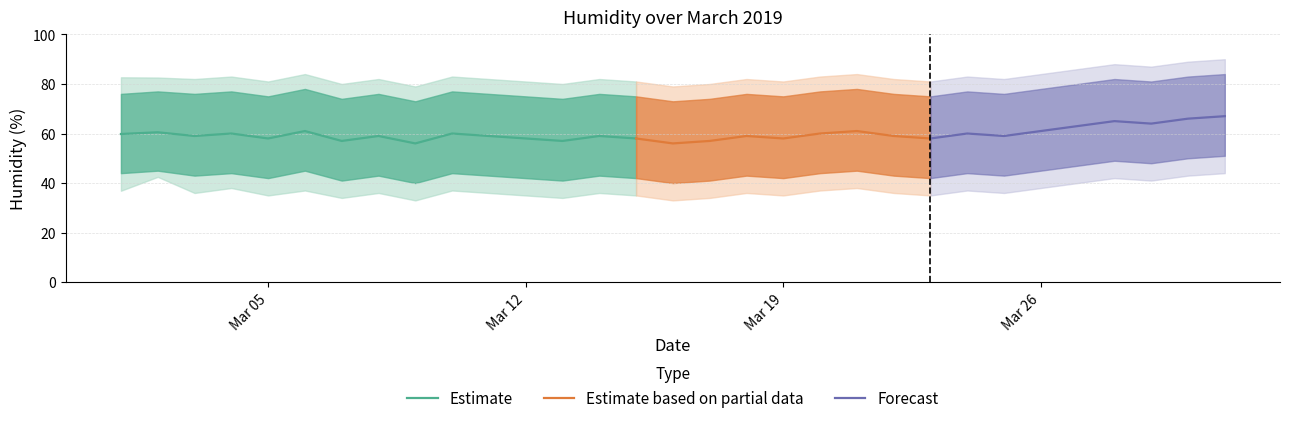

The value of mid_Mar01 at 15 is 62.0. True or false?

False